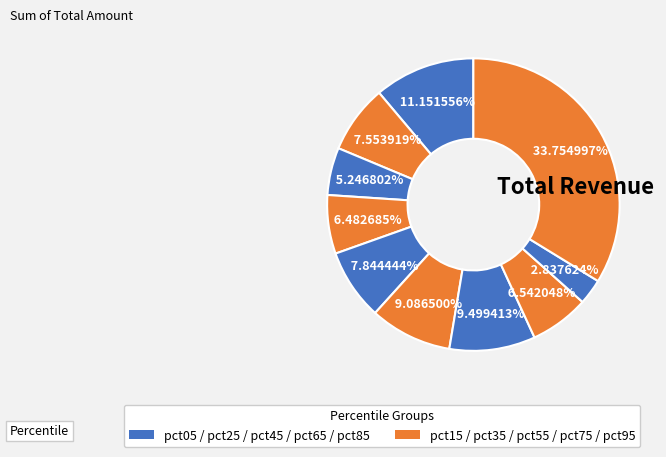

To the nearest percent, what is the difference between the largest and smallest slice percentages?

31%